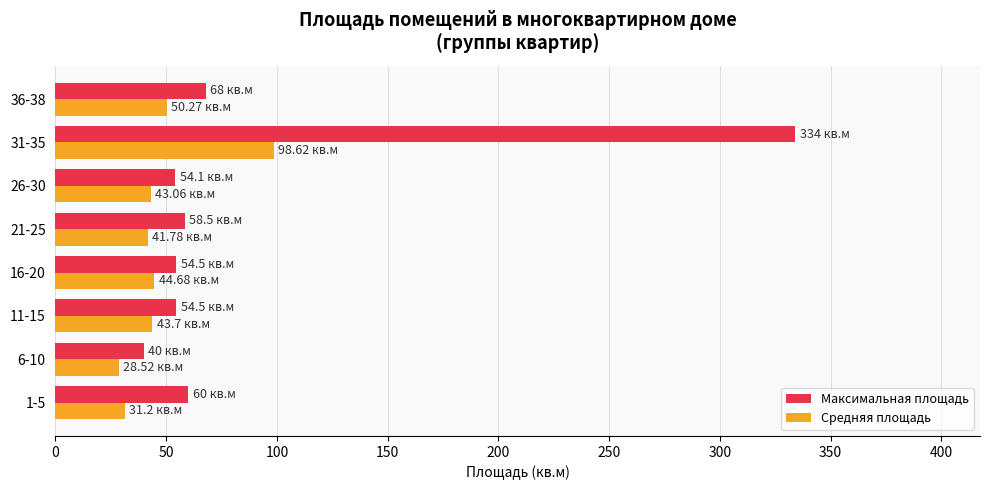

Which label corresponds to the largest value in the chart?

31-35